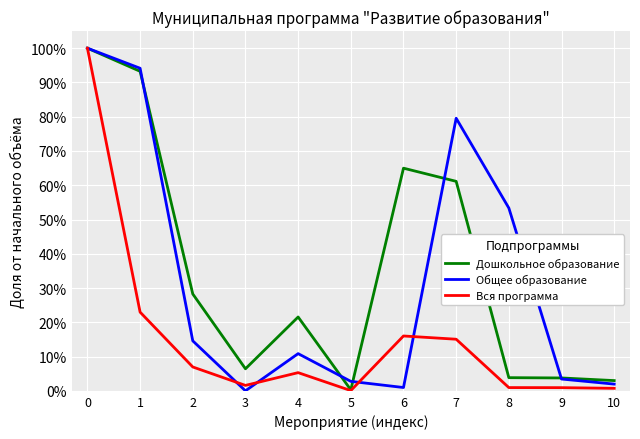

What is the average value of the Дошкольное образование series?

0.4